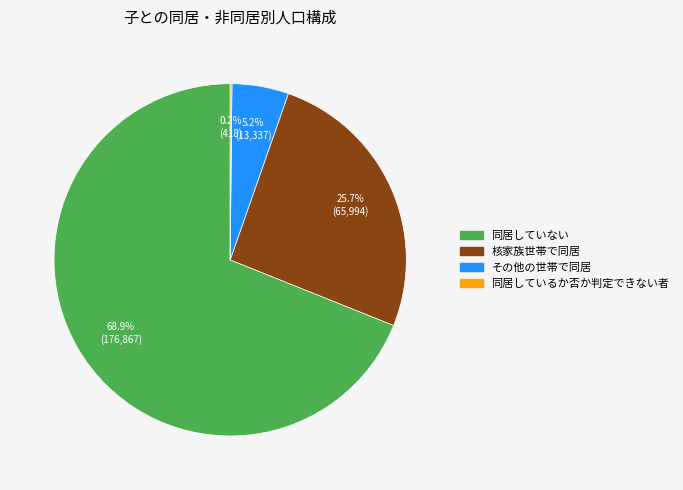

Between 同居していない and その他の世帯で同居, which is larger?

同居していない